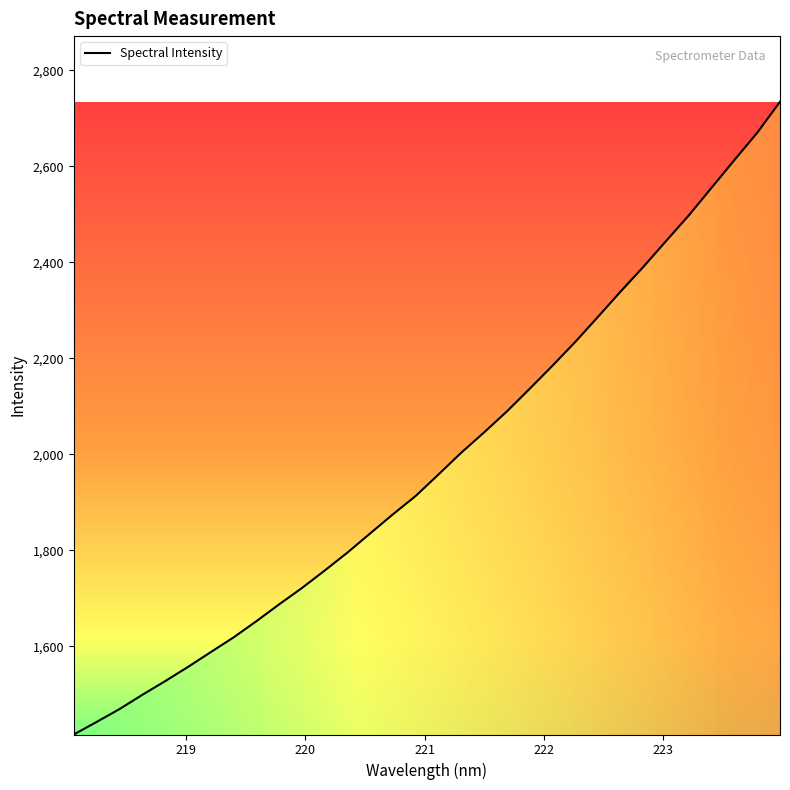

Reading right to left, extract all data points from this chart.

2734.3	2669.8	2613.1	2555.7	2498.0	2444.6	2390.6	2339.2	2286.1	2233.8	2184.3	2136.3	2089.2	2045.5	2003.3	1958.0	1913.3	1874.9	1835.1	1795.1	1757.6	1721.2	1687.1	1652.0	1618.3	1587.6	1556.8	1527.2	1498.7	1469.1	1442.4	1416.3